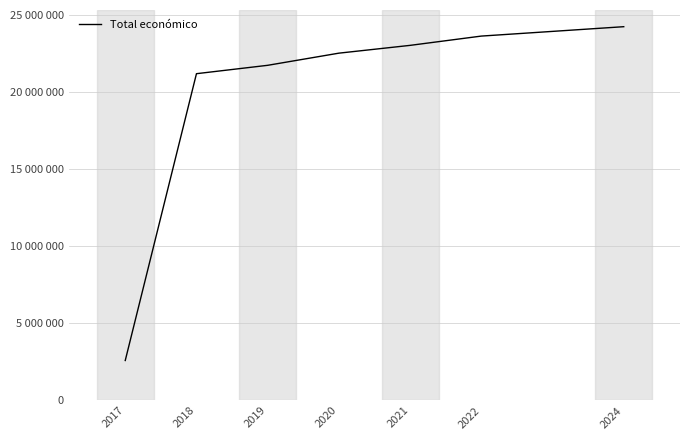

Reading left to right, transcribe all the data shown in this chart.

2593681	21199273	21742677	22531114	23036633	23638893	24248099